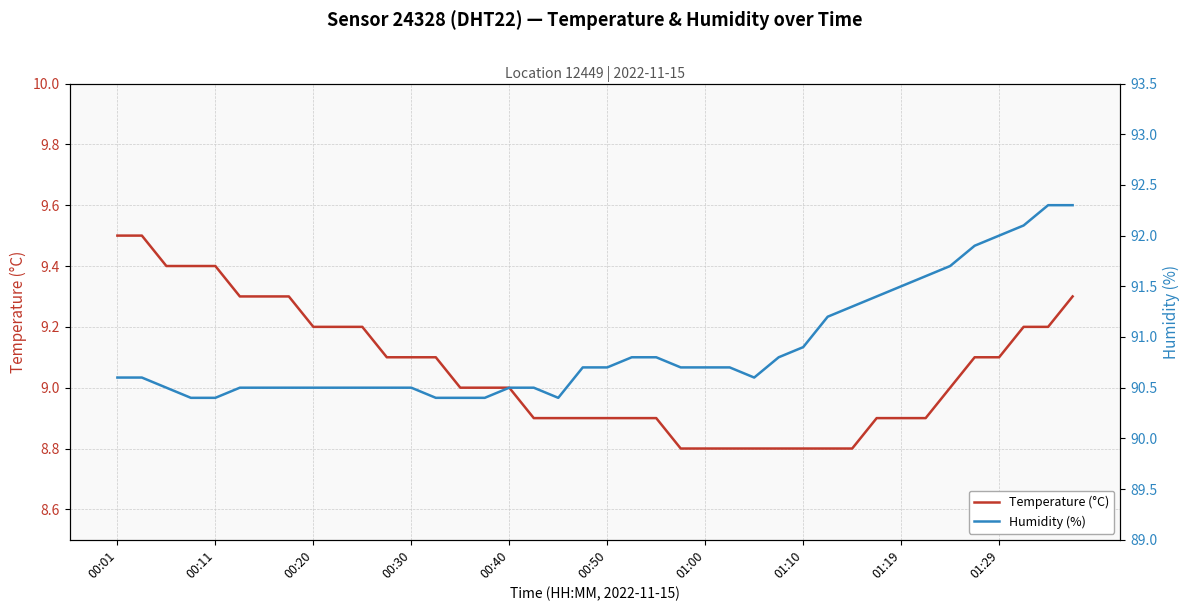

What is the lowest value of the Humidity (%) series?

90.4